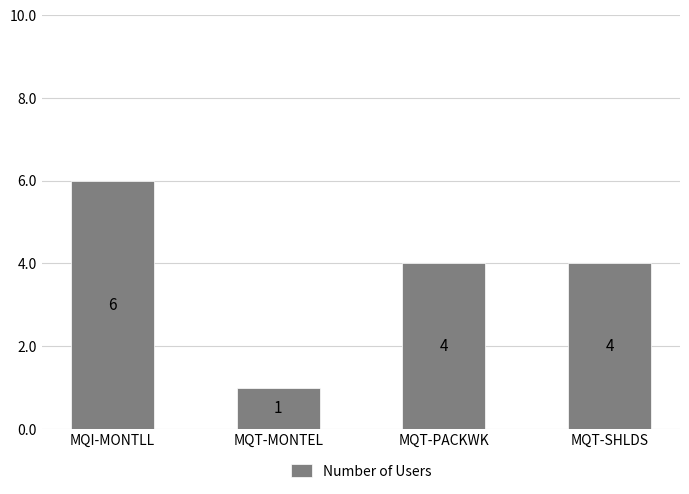

What position from the right is MQT-MONTEL?

3